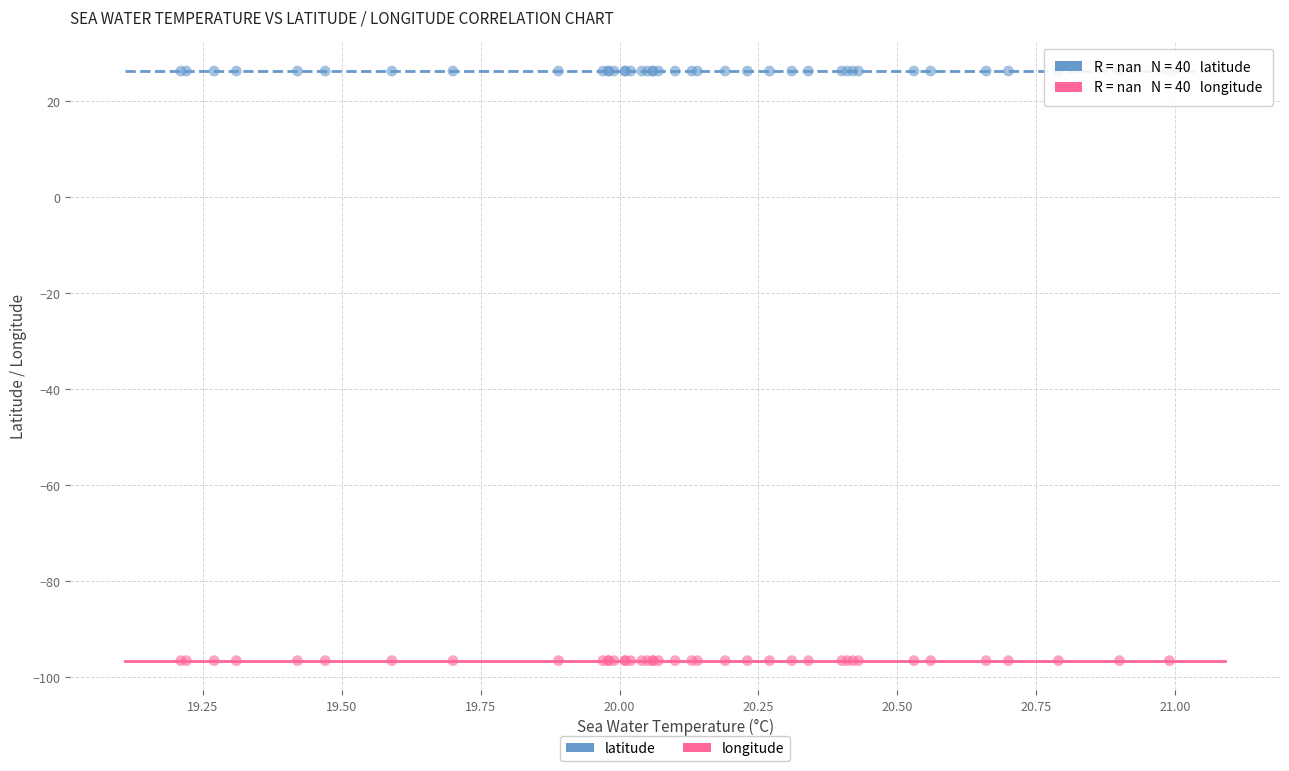

Which series contains the lowest Y value?

longitude